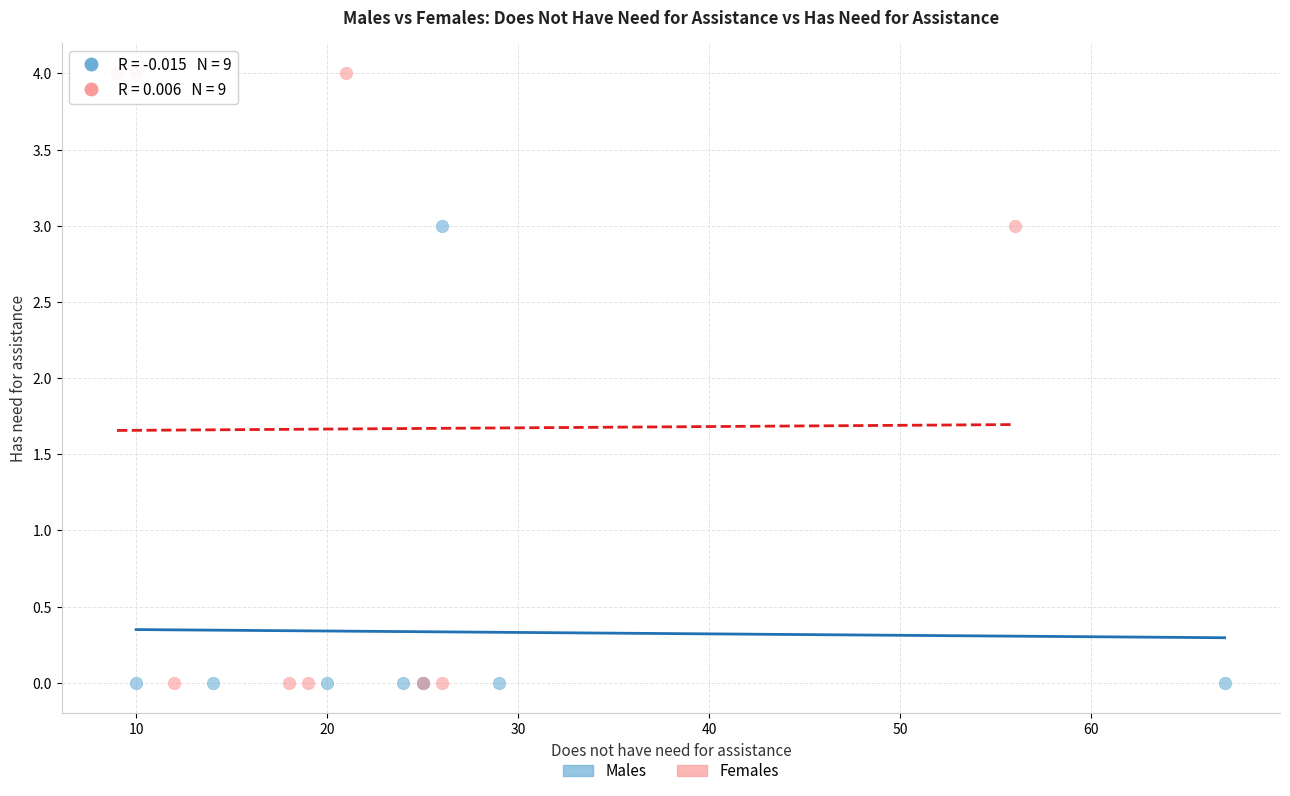

Which series contains the highest Y value?

Females